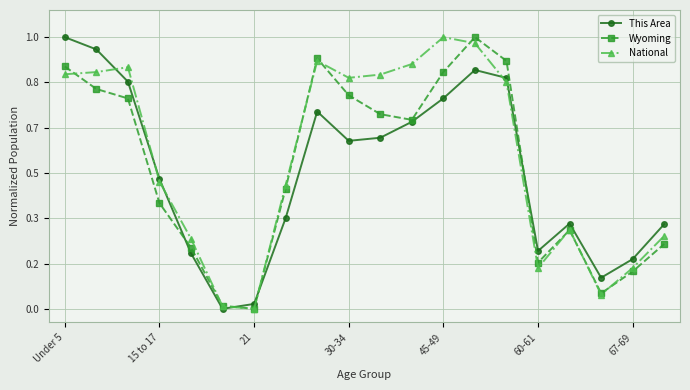

At which category does Wyoming reach its first local peak?

8